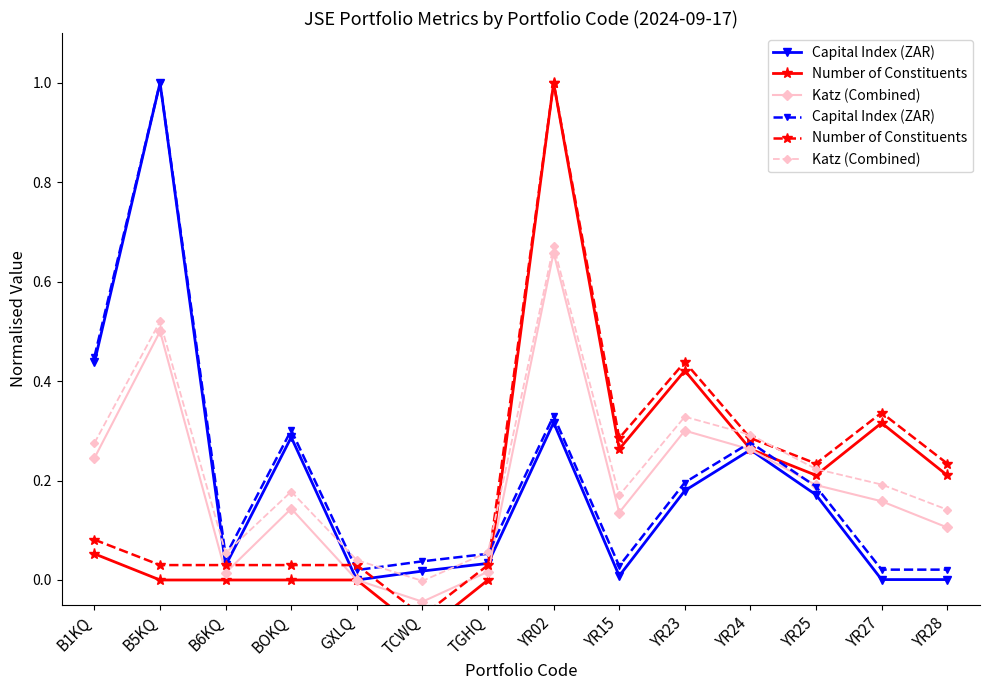

The value of Capital Index (ZAR) at YR02 is 0.3. True or false?

True